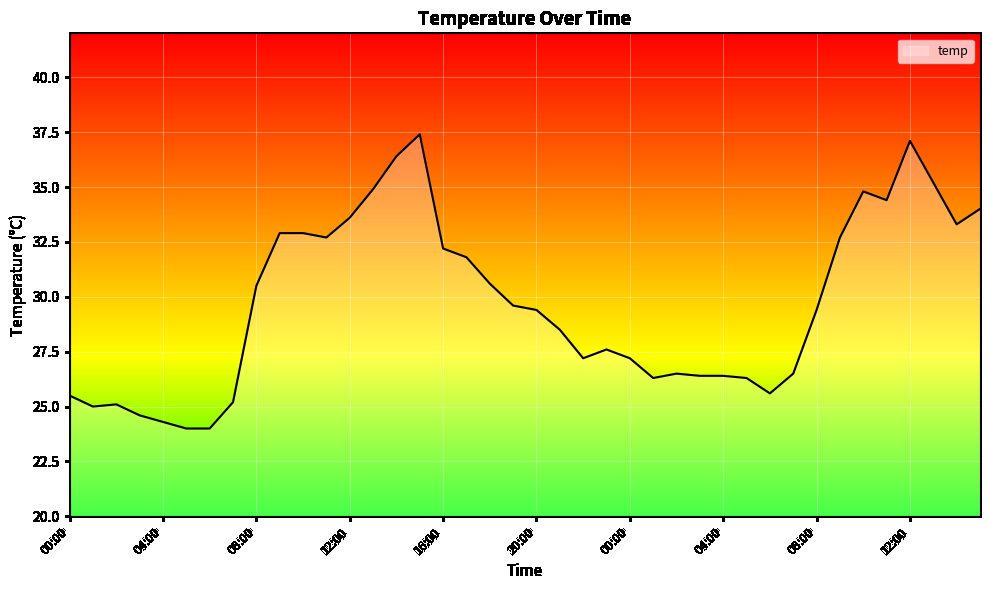

What is the difference between the maximum and minimum values?

13.4